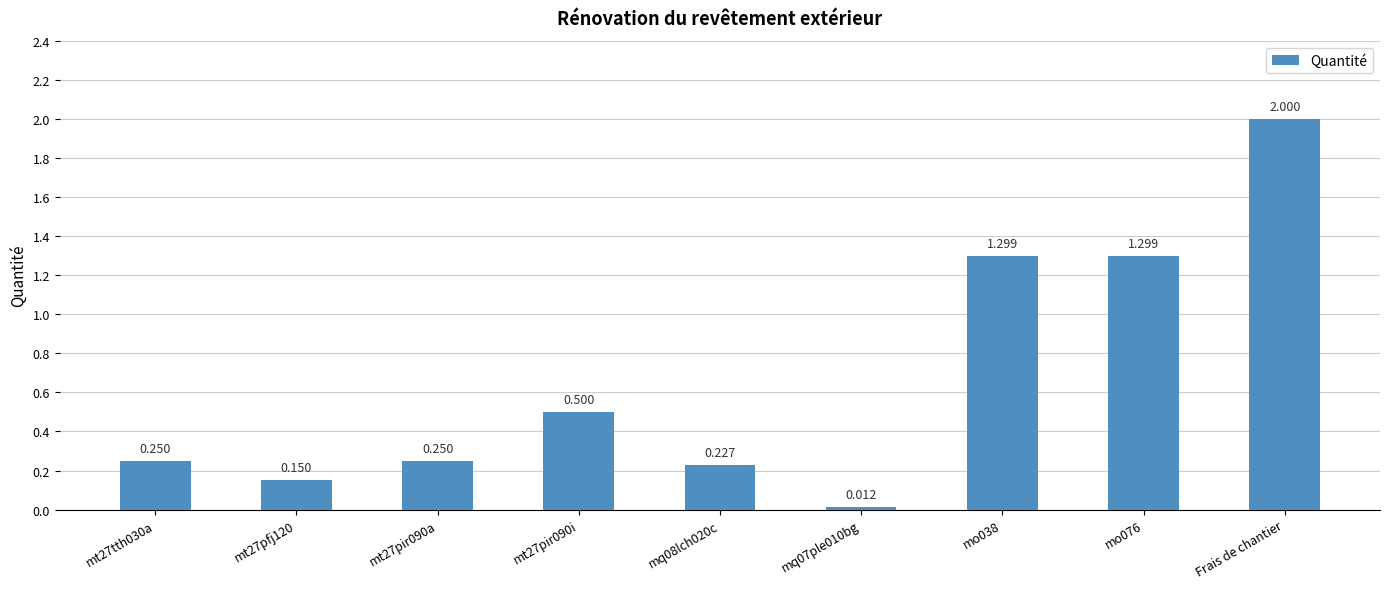

List the labels in order of value, smallest first.

mq07ple010bg, mt27pfj120, mq08lch020c, mt27tth030a, mt27pir090a, mt27pir090i, mo038, mo076, Frais de chantier